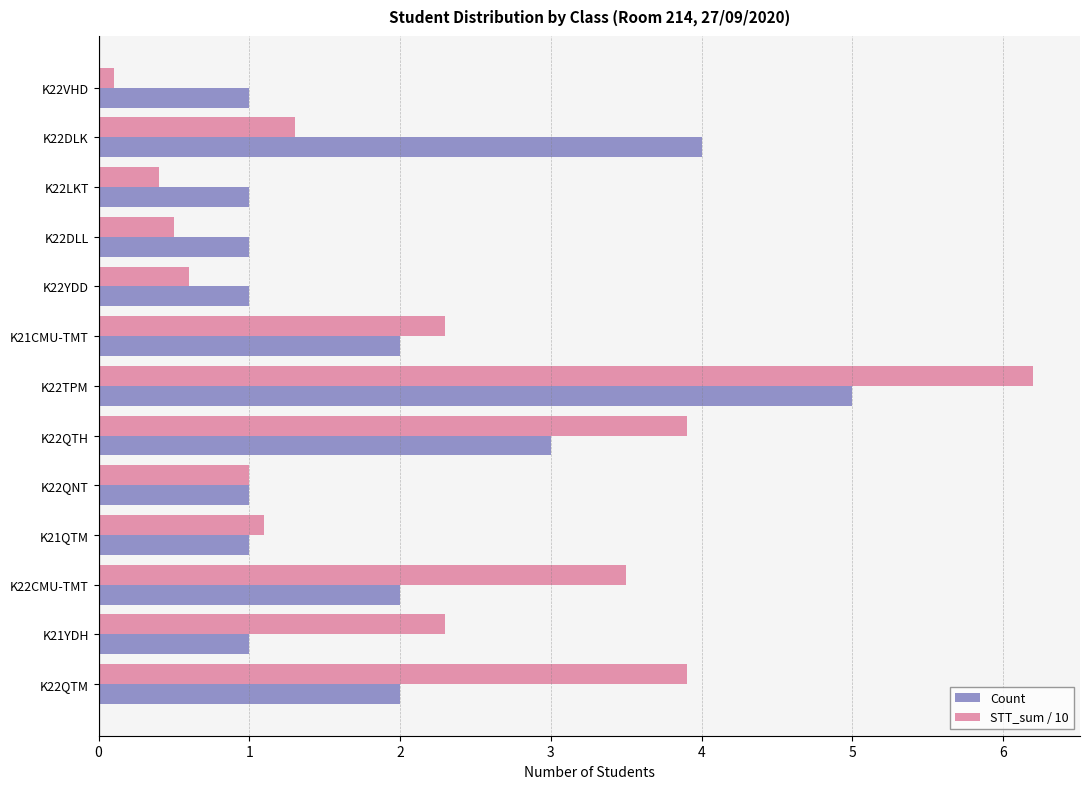

What is the average value of the Count series?

1.9